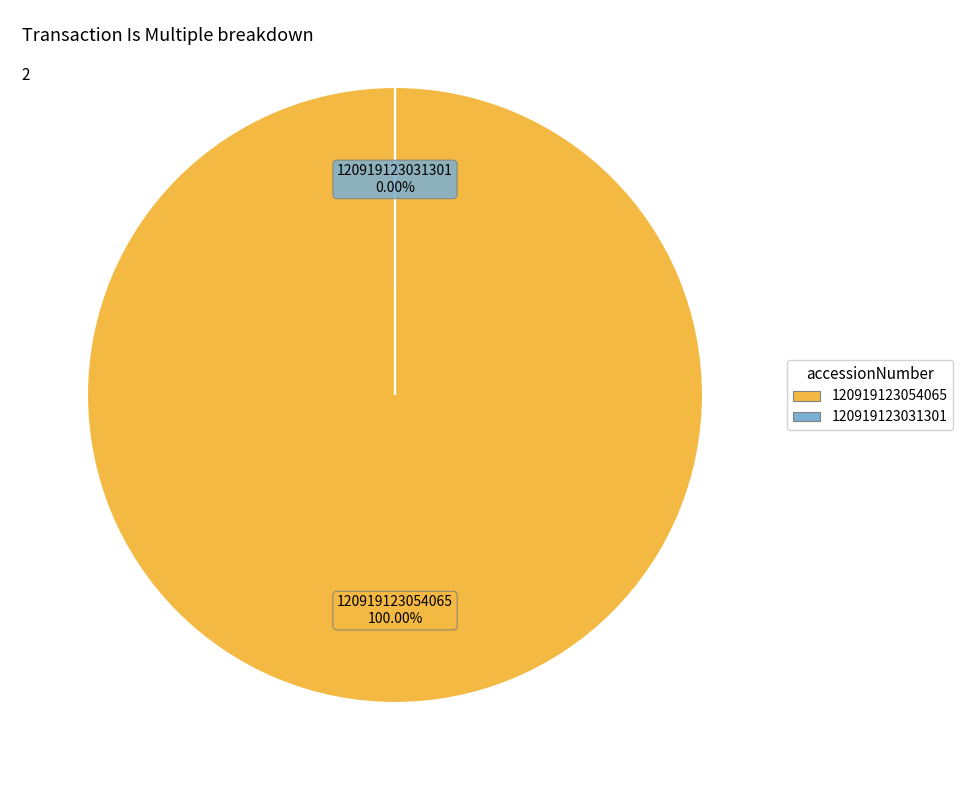

How many segments does this pie chart have?

2